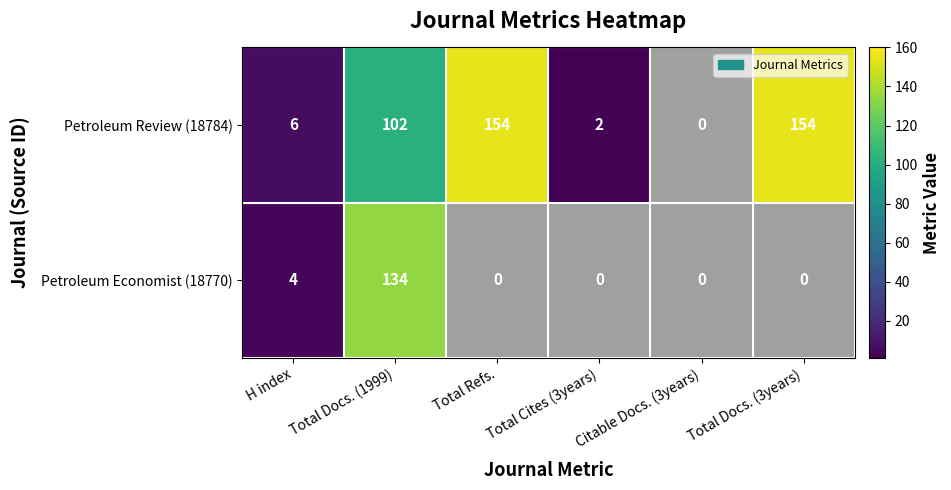

How many data points in Petroleum Economist (18770) are above 0?

2